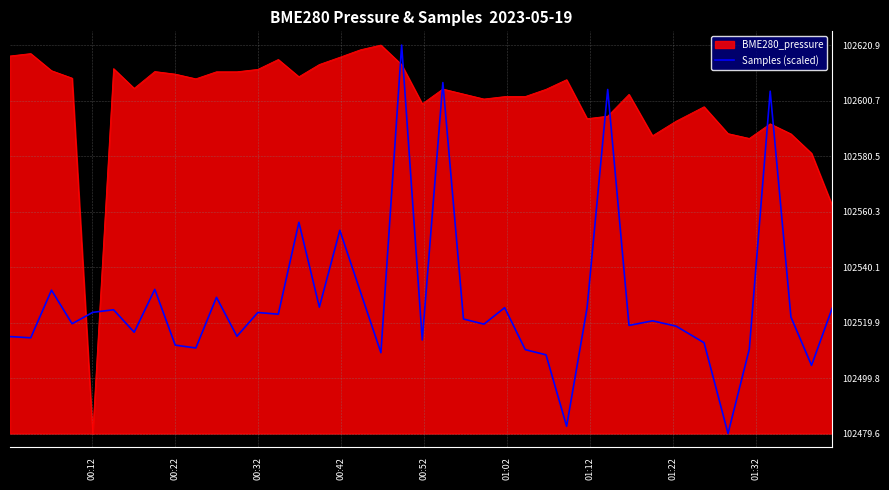

Which series has the largest total across all categories?

BME280_pressure